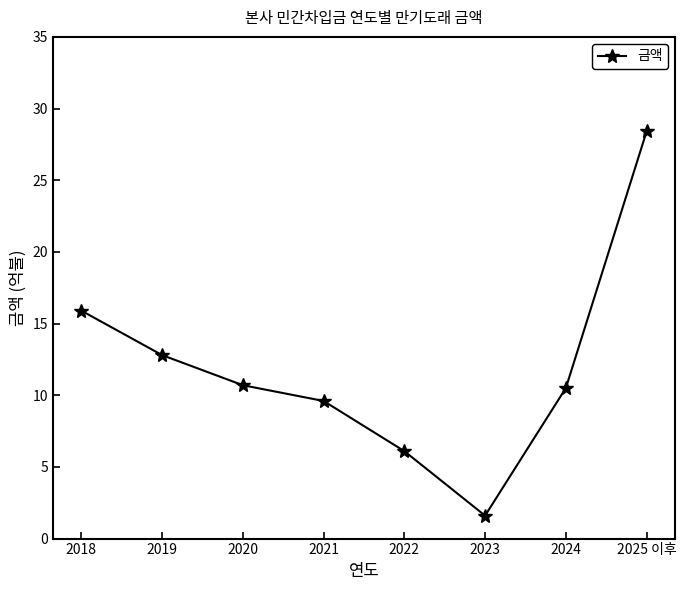

How many data points are less than 10?

3